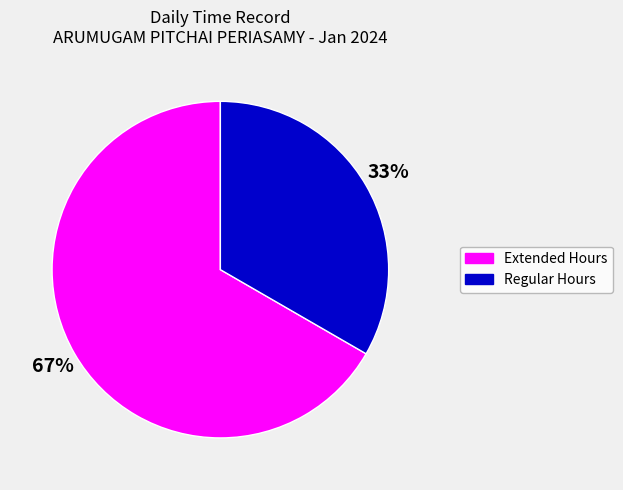

To the nearest percent, what is the average slice percentage?

50%